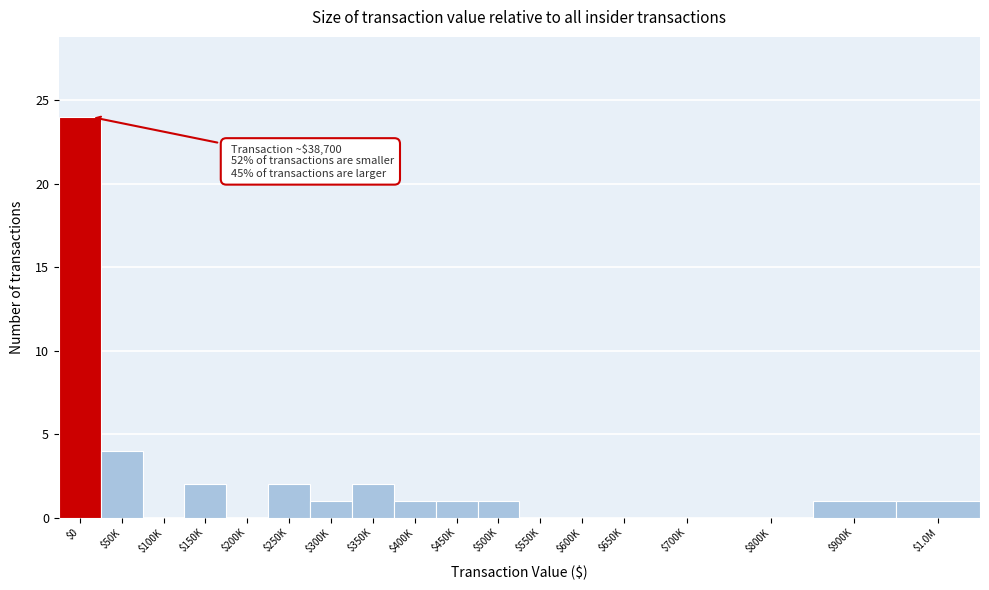

Where is the data nearest to the value 12?

$50K